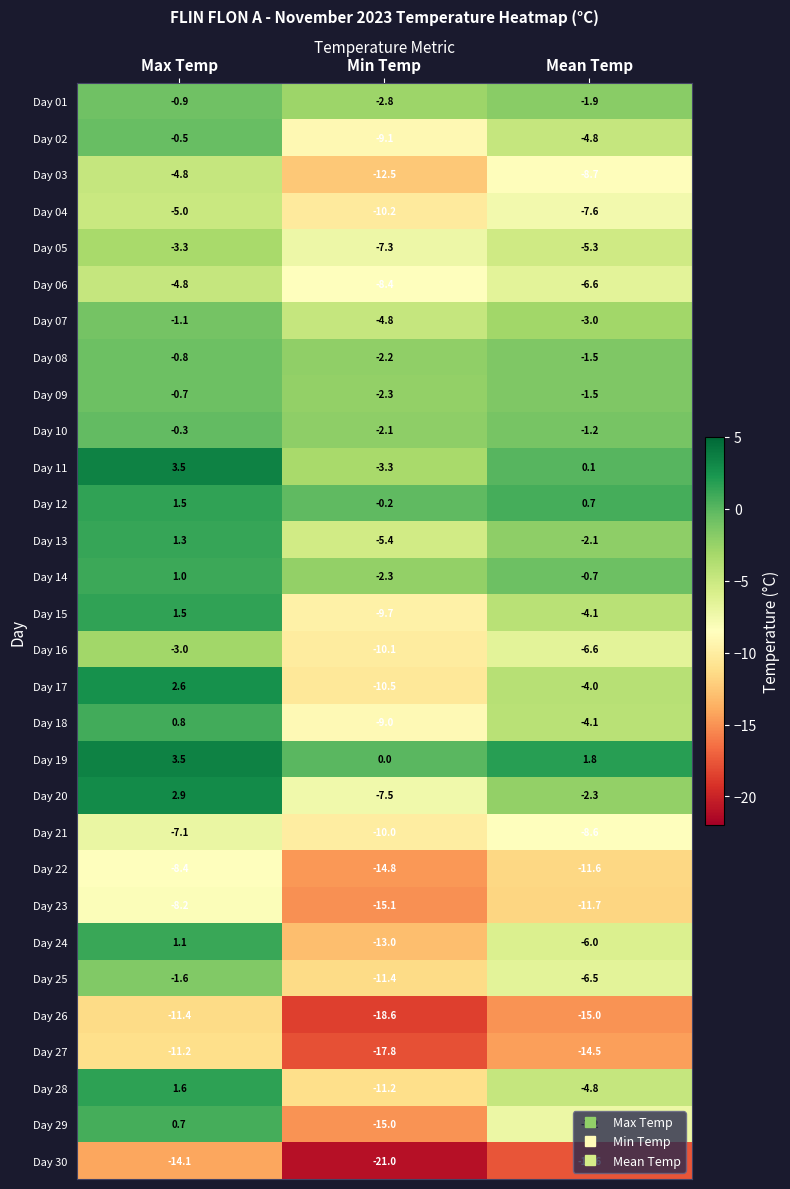

Which label corresponds to the smallest value in the chart?

Min Temp